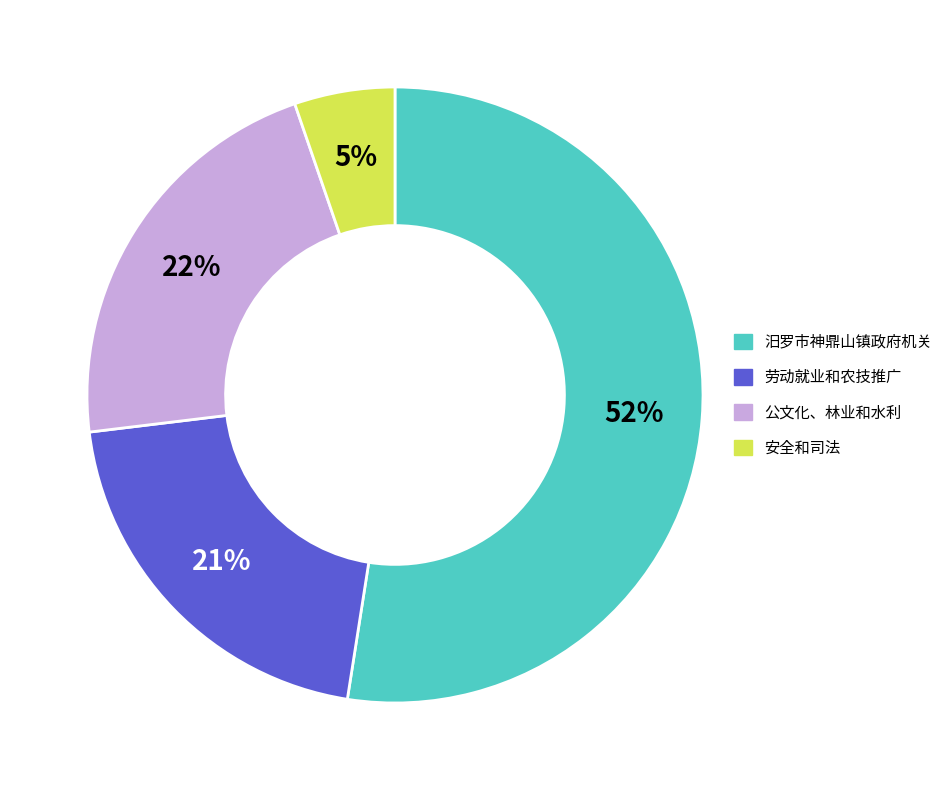

Is there any slice that represents more than half of the pie?

Yes